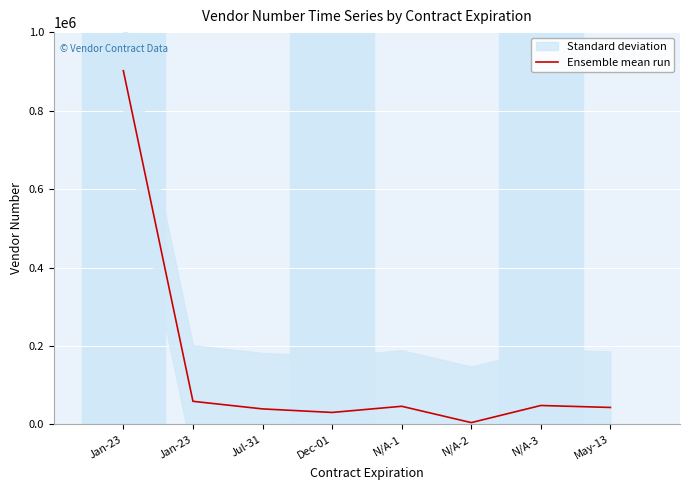

What is the change in value from Jan-23 to N/A-1?

-12672